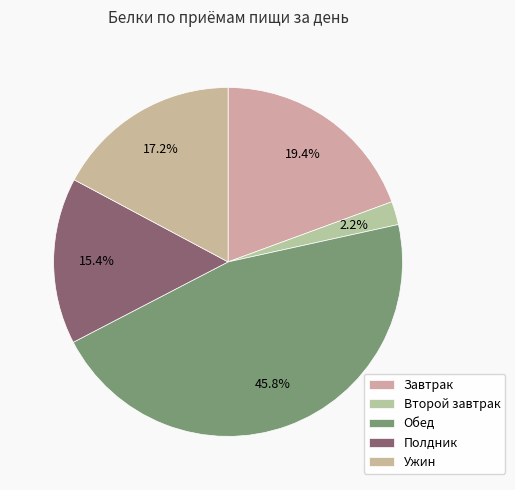

Do Завтрак and Ужин together represent more than half of the pie?

No